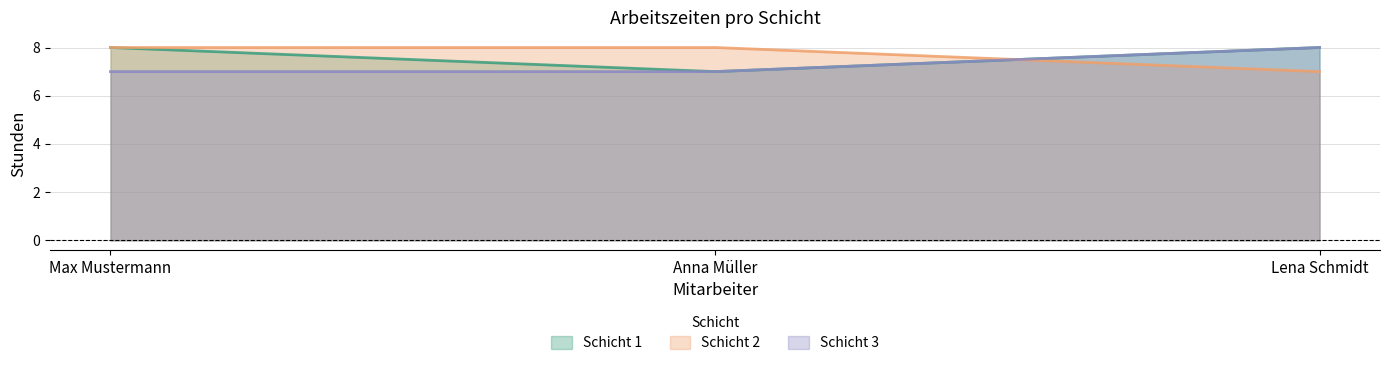

Does the chart display data point markers on the line(s)?

No